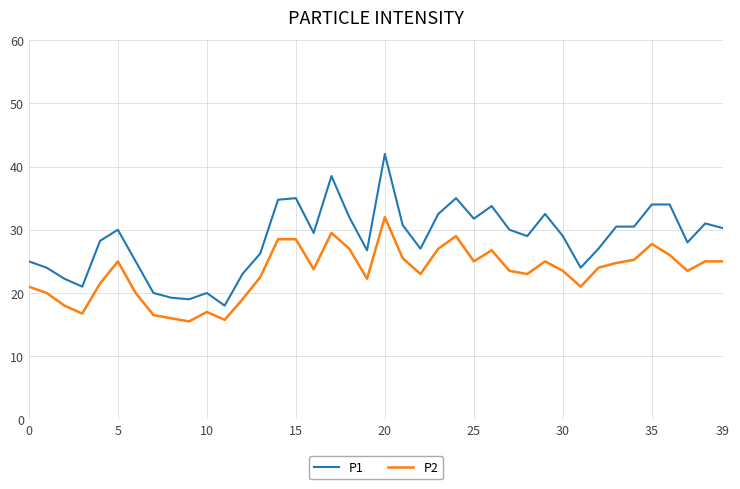

True or false: P1 has more than 0 points higher than both neighbors.

True